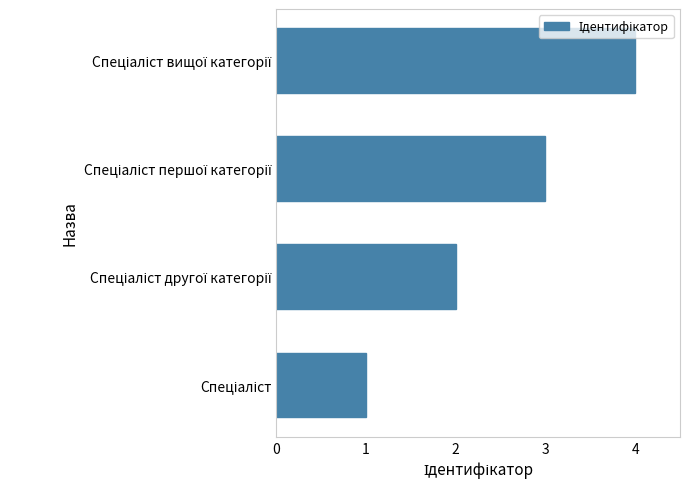

What is the difference between the second highest and second lowest values?

1